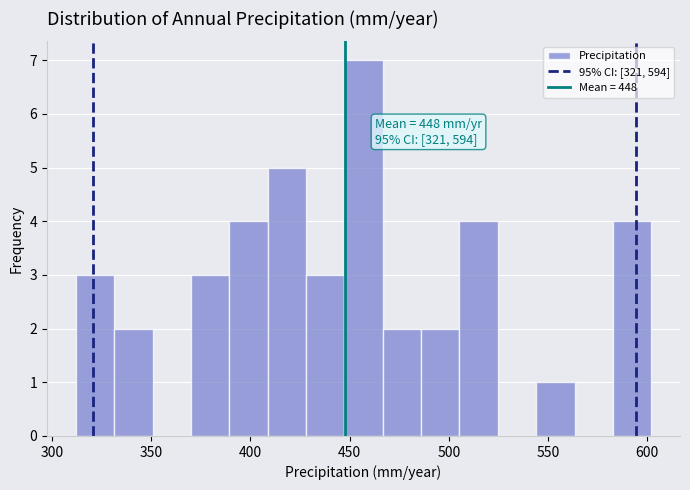

Read against the x-axis, roughly where is the centre of the tallest bar?

455